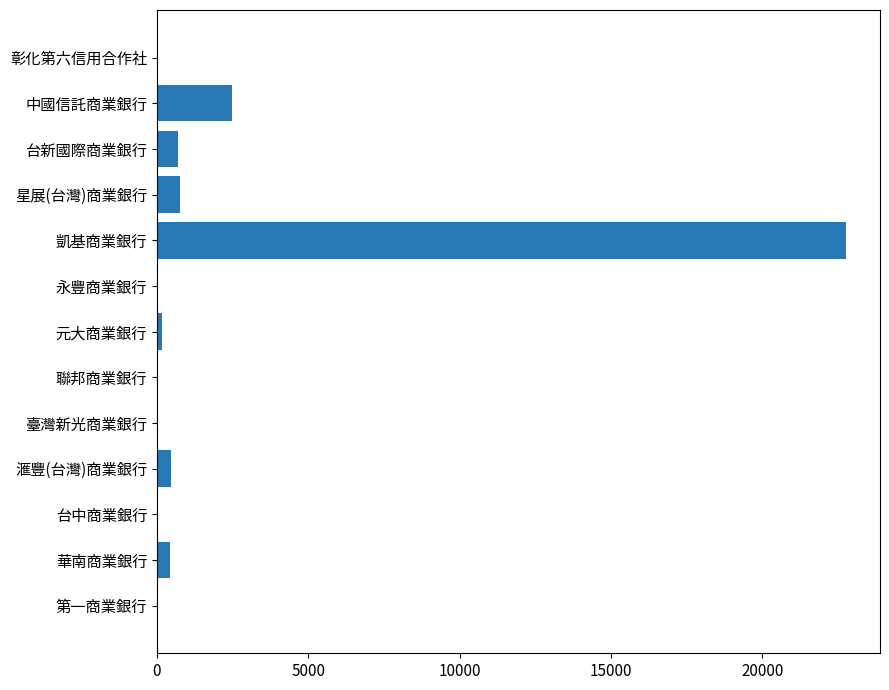

Are the bars horizontal?

Yes